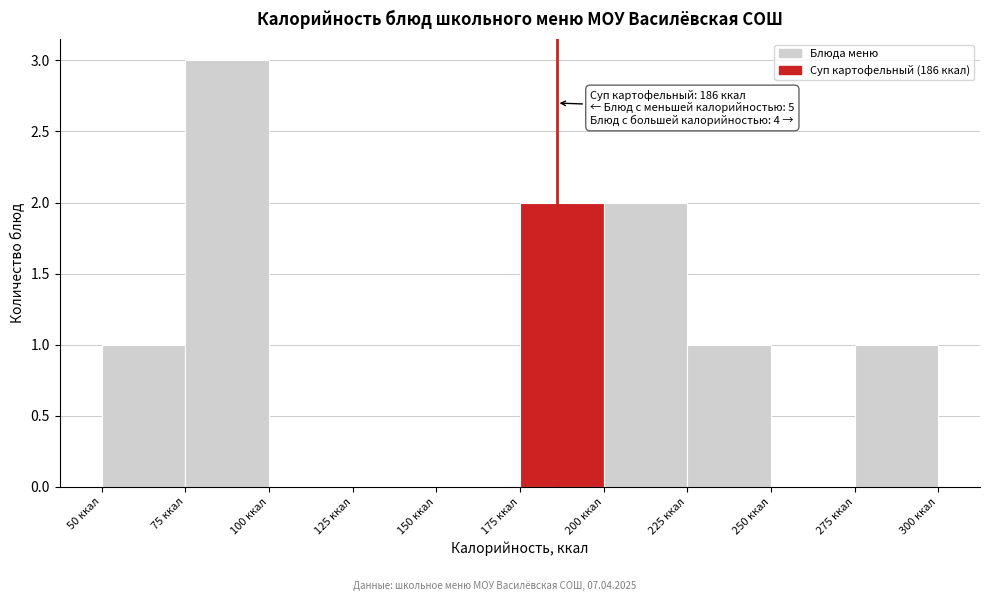

Over which range of the x-axis is the bar tallest?

75 to 100